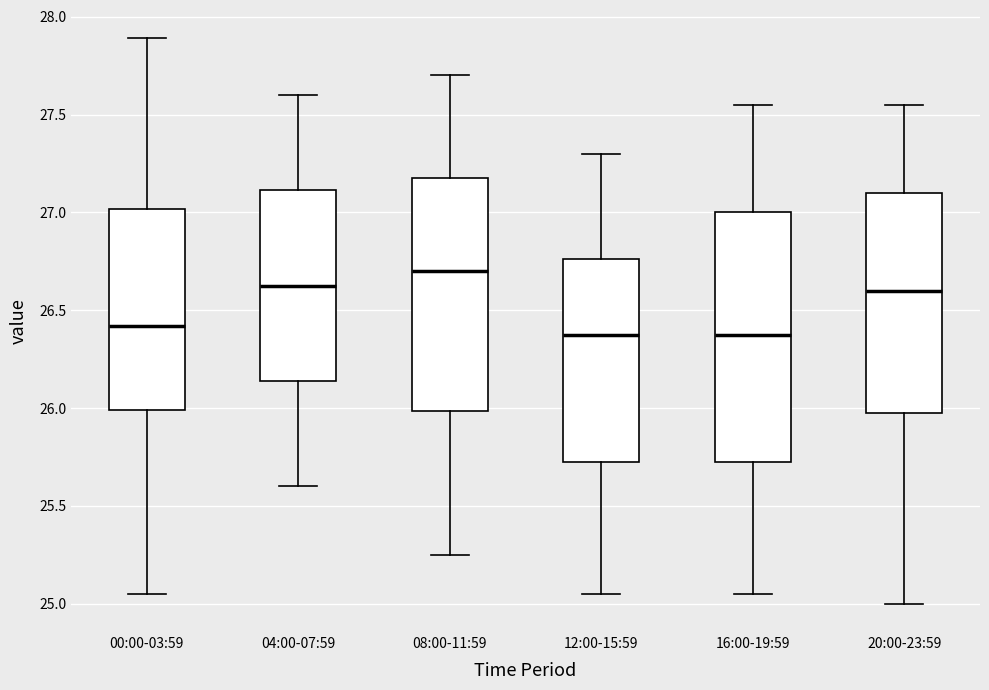

Where does the lower whisker of the box for 12:00-15:59 end on the y-axis? The values are not printed on the chart, so give them approximately, as read against the axis.

25.05